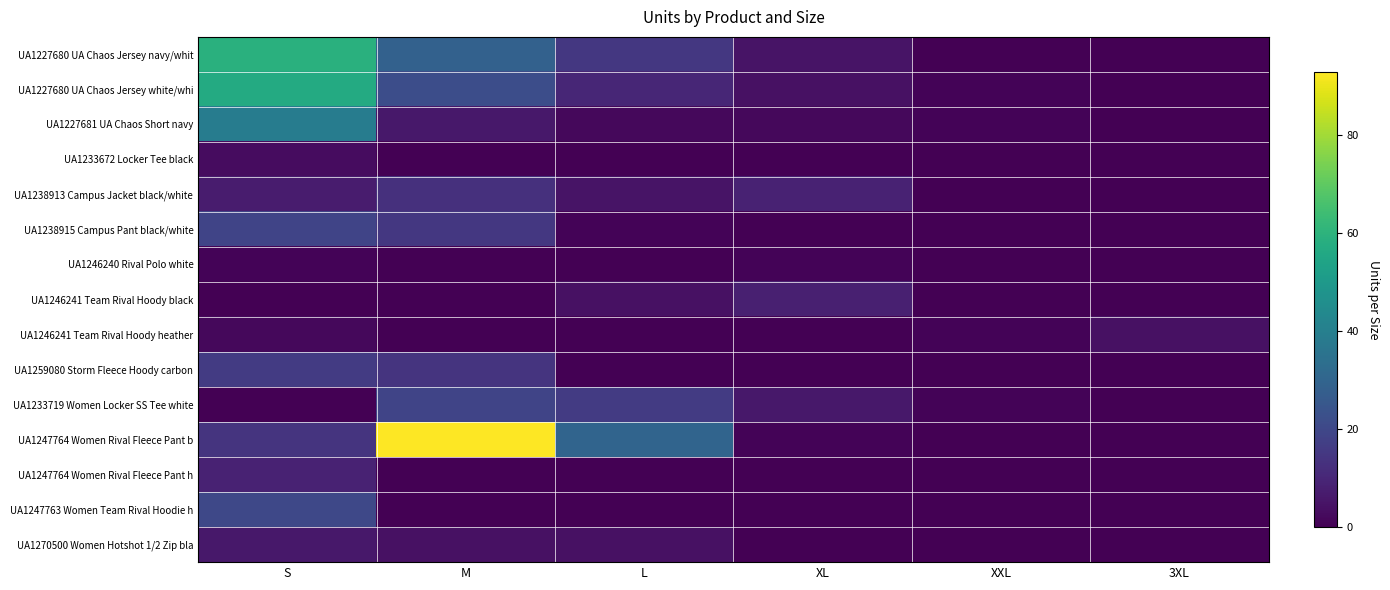

Count the number of categories in the chart.

6